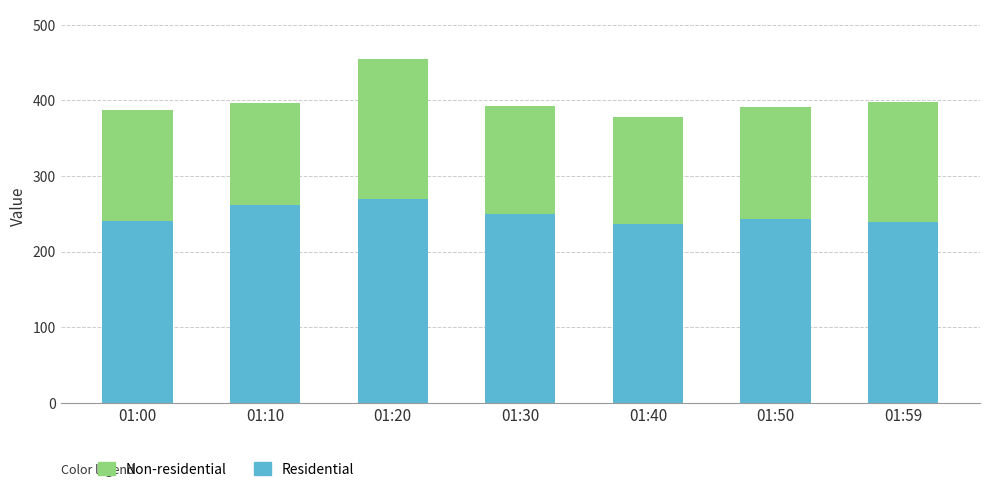

The value of Residential at 01:20 is 408.1. True or false?

False